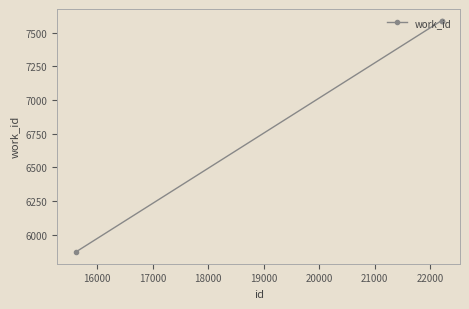

What is the minimum value shown in the chart?

5871